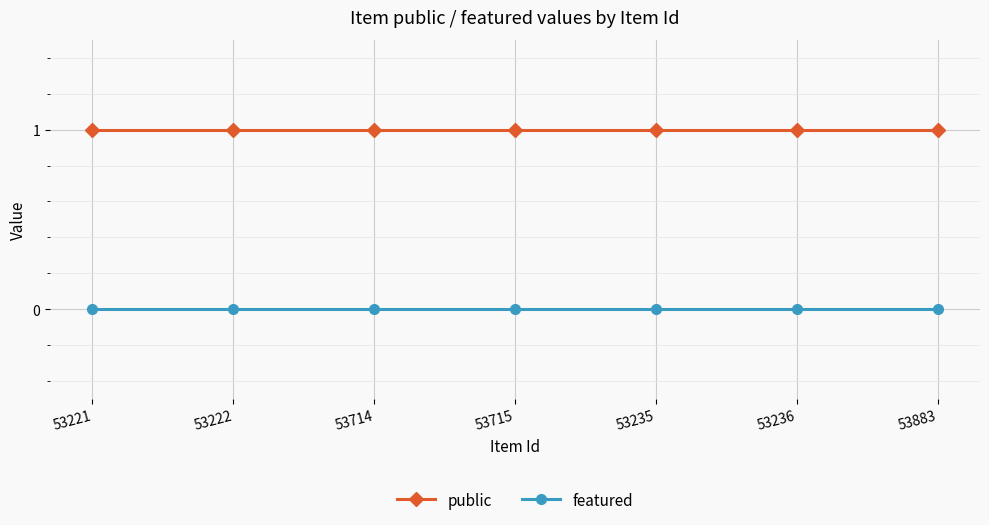

What is the label of the 4th point from the left?

53715